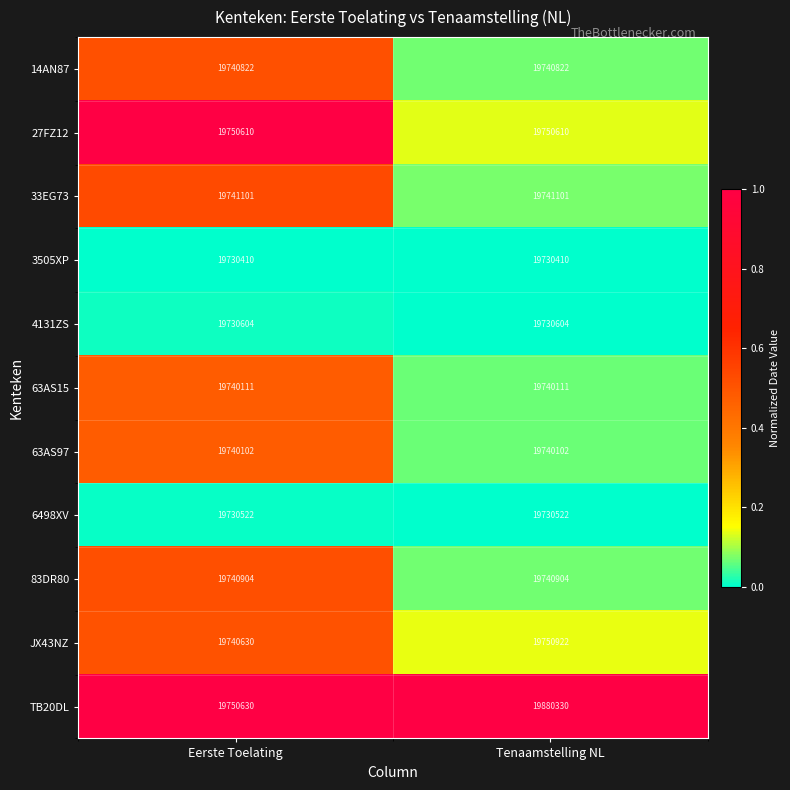

How many distinct data groups are displayed?

11